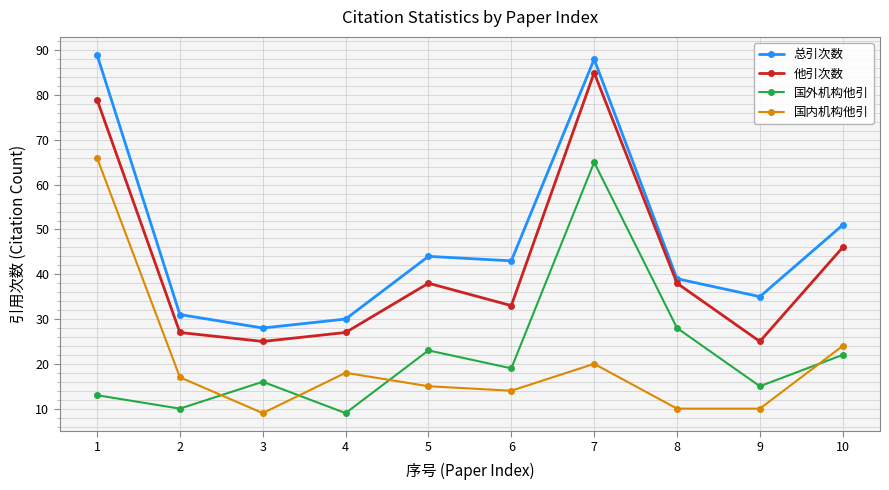

At which category does 他引次数 reach its first local valley?

3